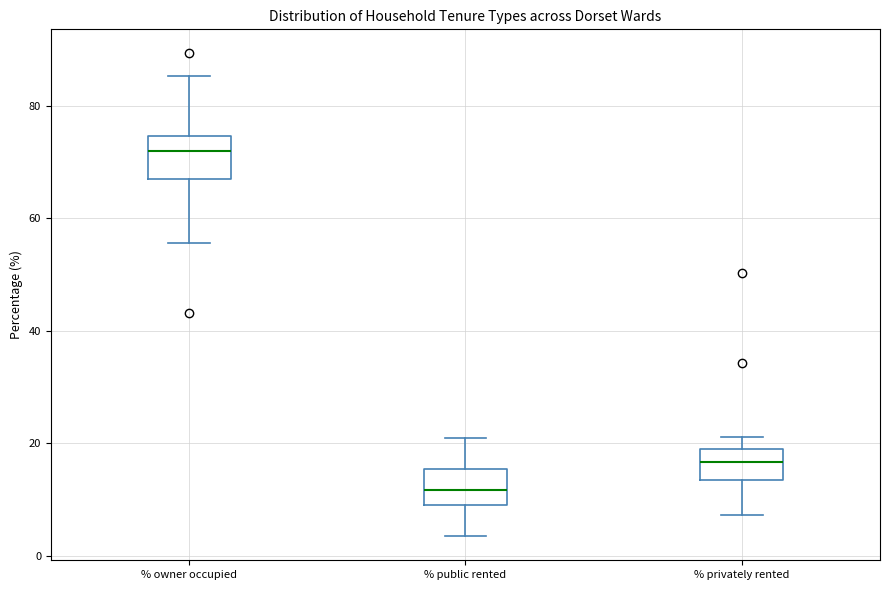

Reading left to right, transcribe this box plot: for each box, give where its median line is, the range the box spans, and where its two whiskers end, as read against the y-axis. The values are not printed on the chart, so give them approximately, as read against the axis.

% owner occupied: median 72, box 68 to 74, whiskers 56 to 86
% public rented: median 12, box 10 to 16, whiskers 4 to 20
% privately rented: median 16, box 14 to 20, whiskers 8 to 22